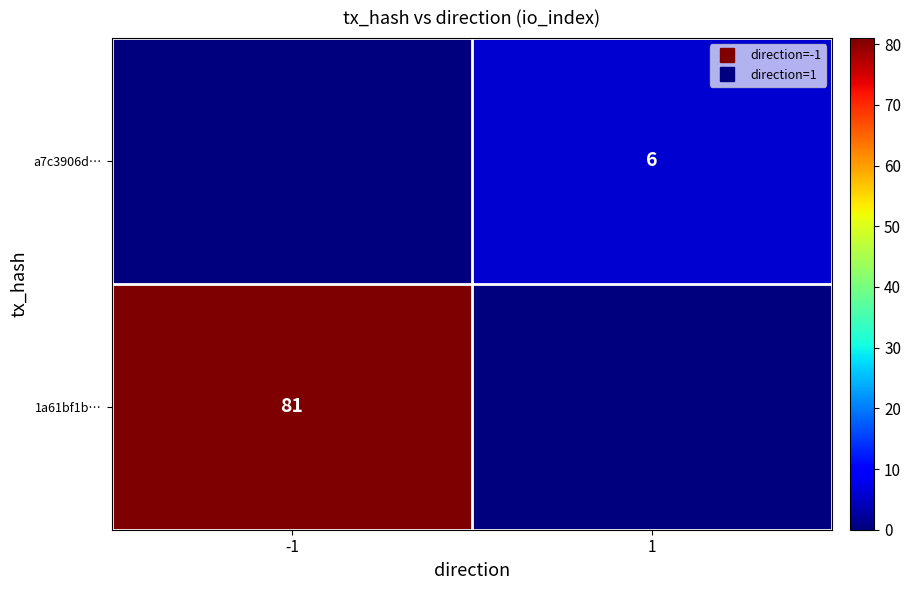

What is the sum of the 1a61bf1b… values at 1 and -1?

81